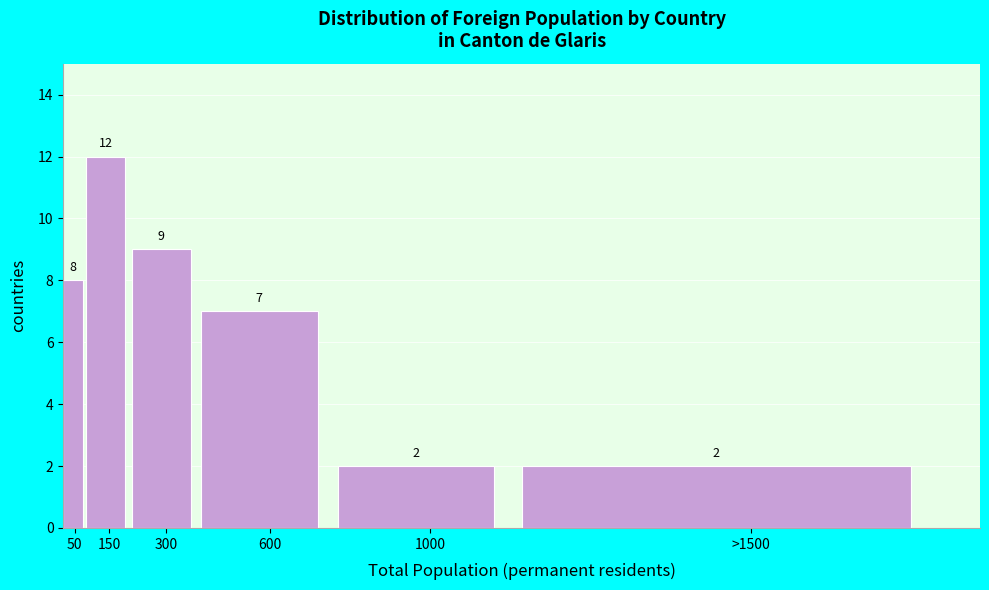

Reading right to left, list all the values displayed in this chart.

>1500=2	1000=2	600=7	300=9	150=12	50=8